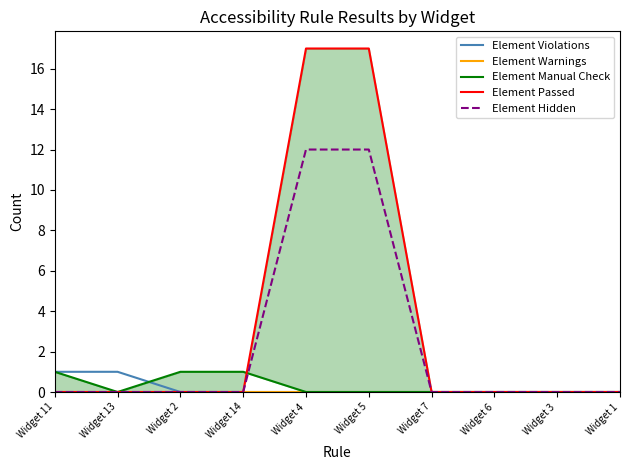

How many lines are shown in the chart?

5